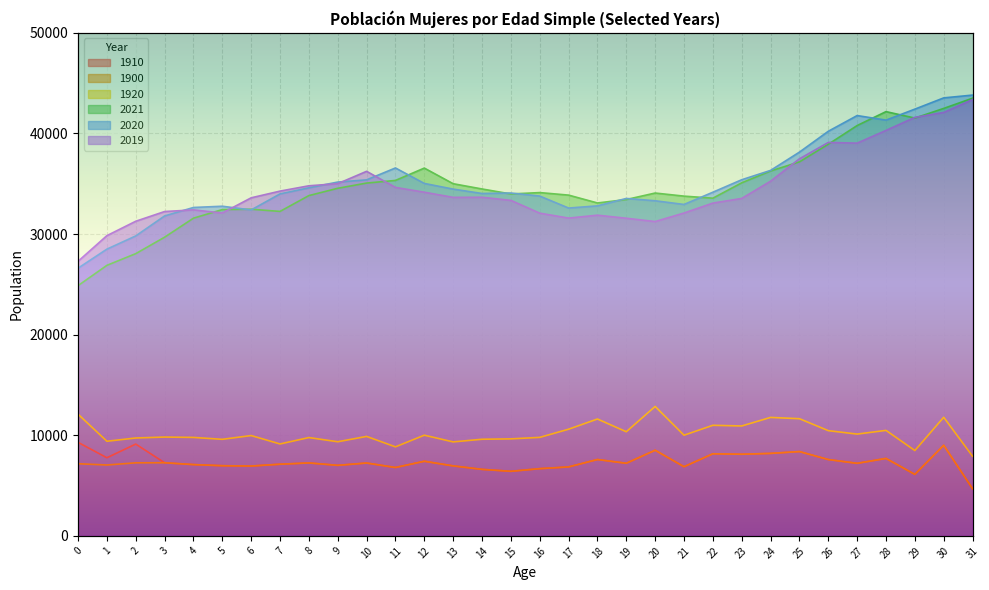

List the labels in order of 1910 value, largest first.

0, 2, 30, 20, 25, 24, 22, 23, 1, 28, 18, 26, 12, 3, 8, 10, 19, 27, 7, 4, 9, 5, 13, 6, 21, 17, 11, 16, 14, 15, 29, 31